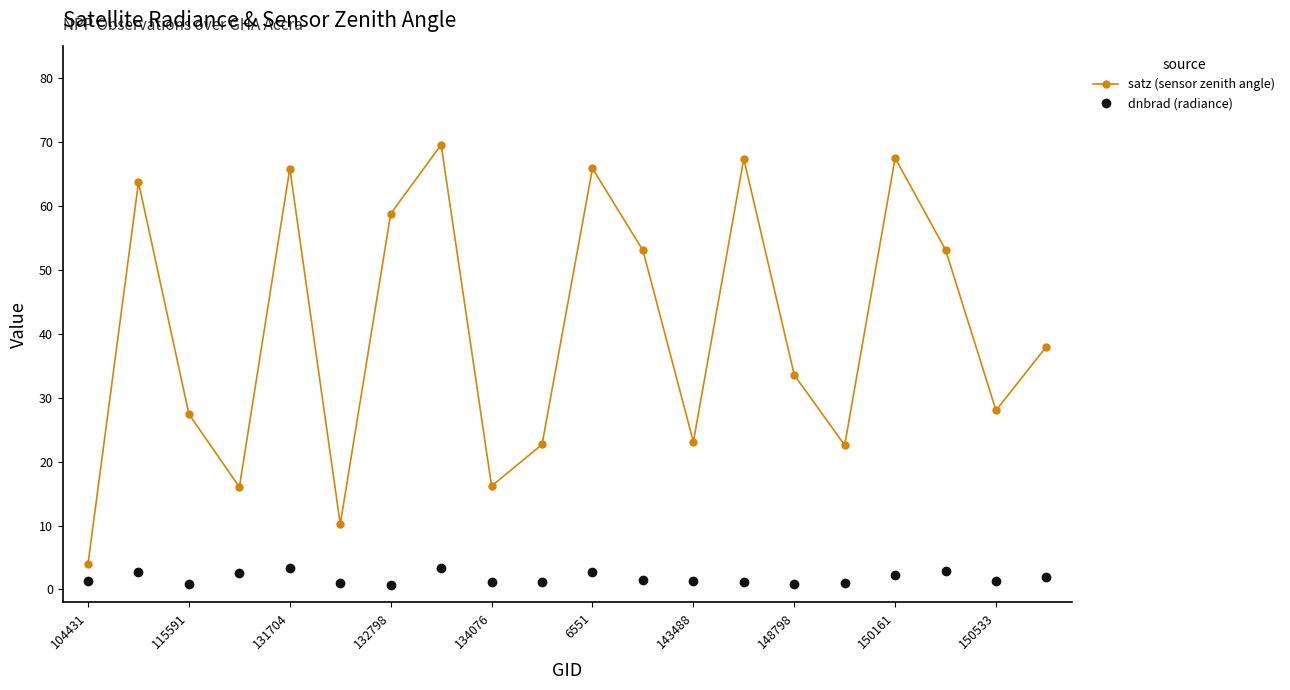

True or false: satz (sensor zenith angle) and dnbrad (radiance) cross at least once.

False